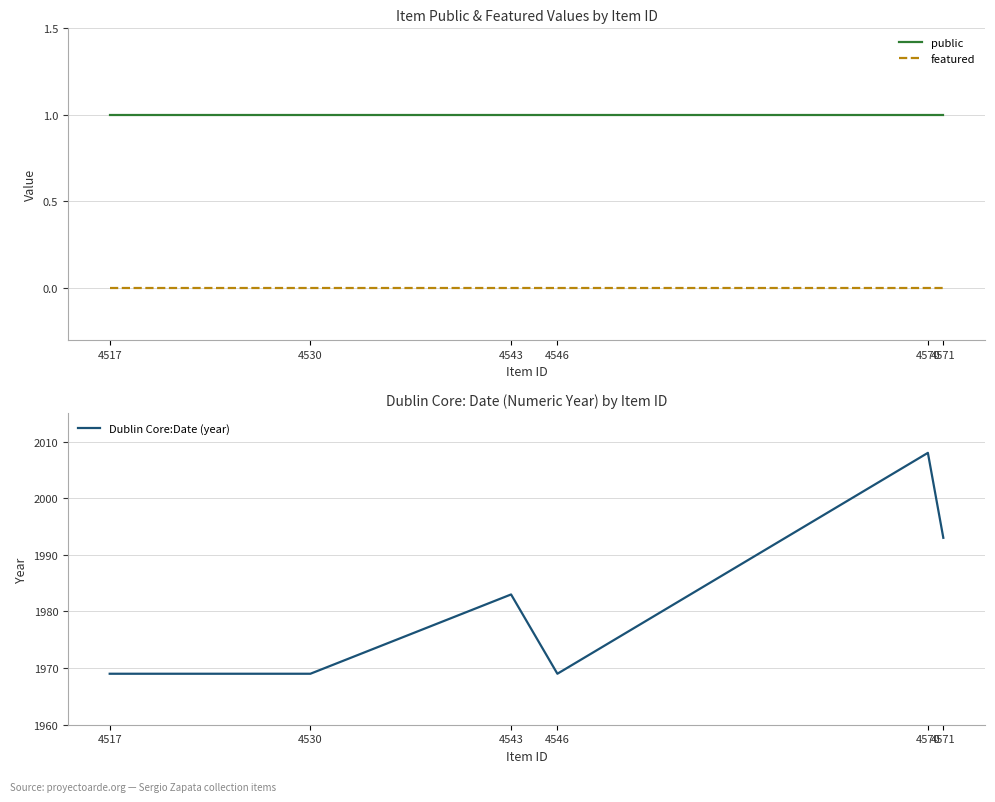

Which series has the largest range (max minus min)?

Dublin Core:Date (year)